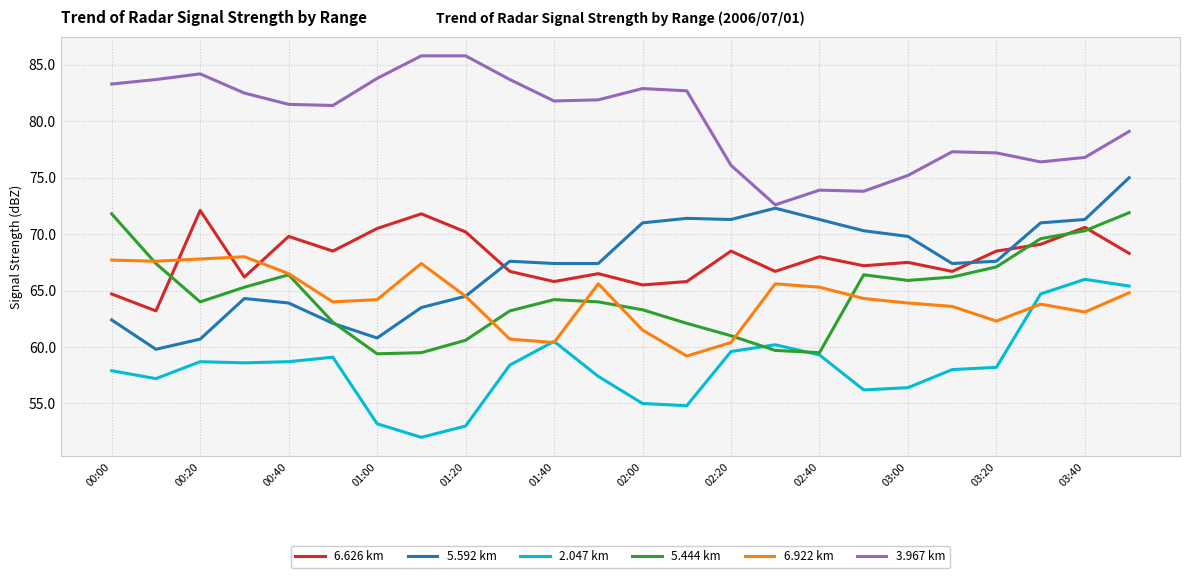

What is the lowest value of the 5.444 km series?

59.4